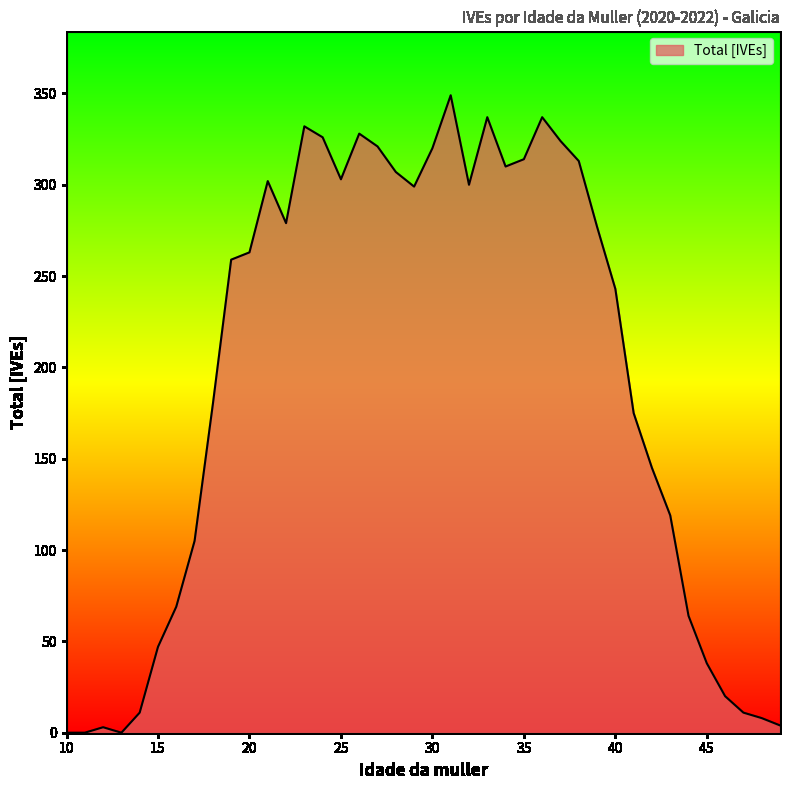

What is the greatest value displayed?

349